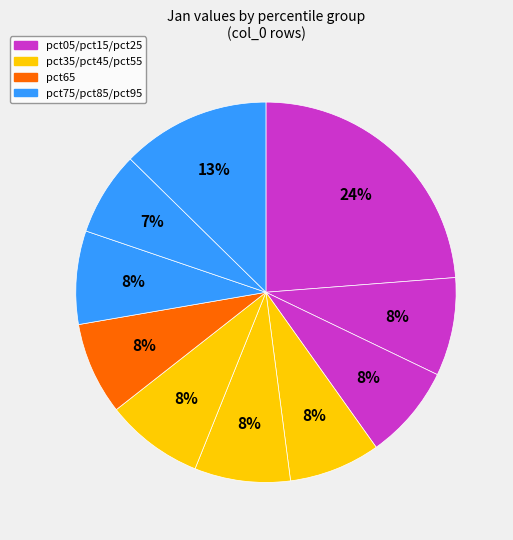

How many segments does this pie chart have?

10